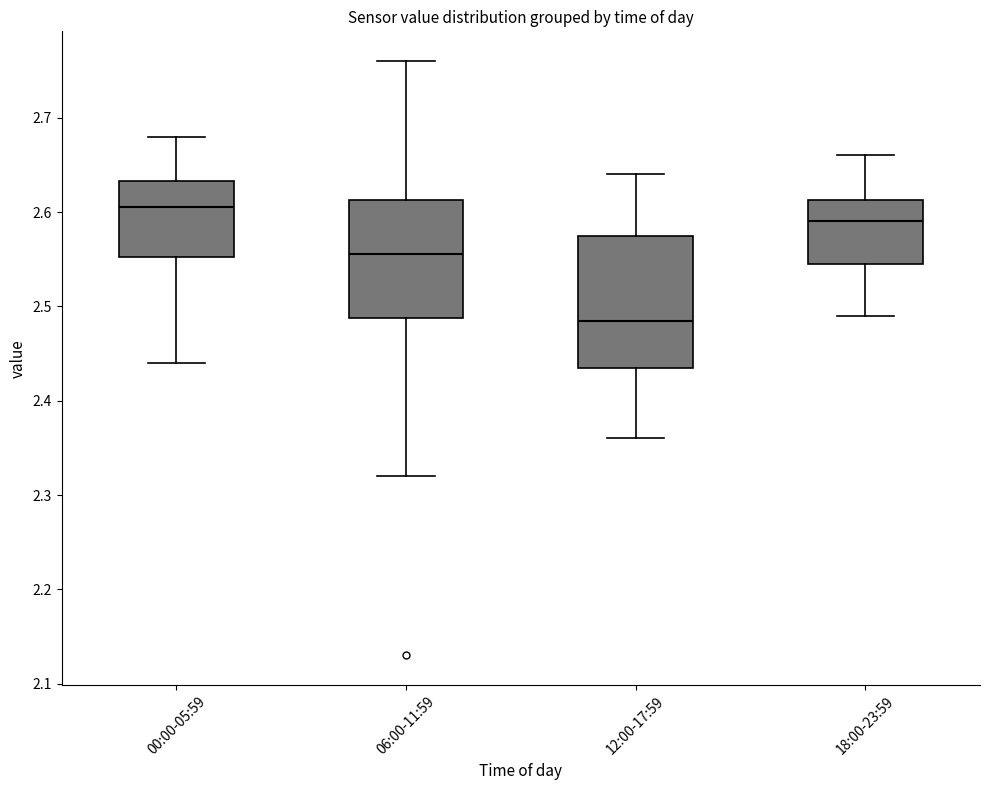

Where does the upper whisker of the box for 18:00-23:59 end on the y-axis? The values are not printed on the chart, so give them approximately, as read against the axis.

2.66